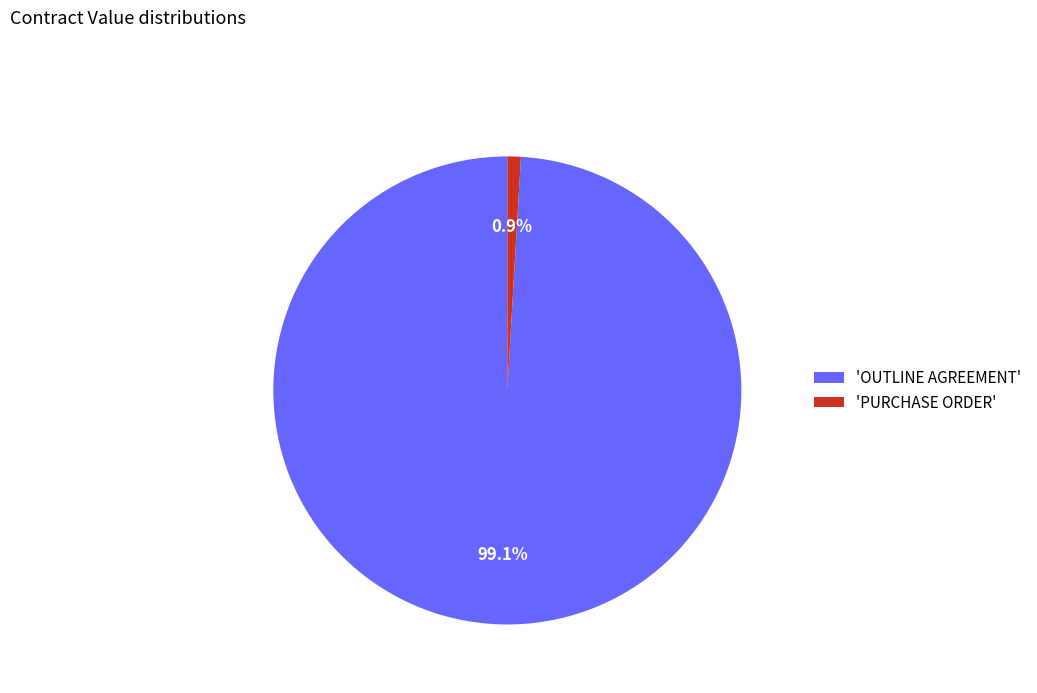

Between 'PURCHASE ORDER' and 'OUTLINE AGREEMENT', which is larger?

'OUTLINE AGREEMENT'